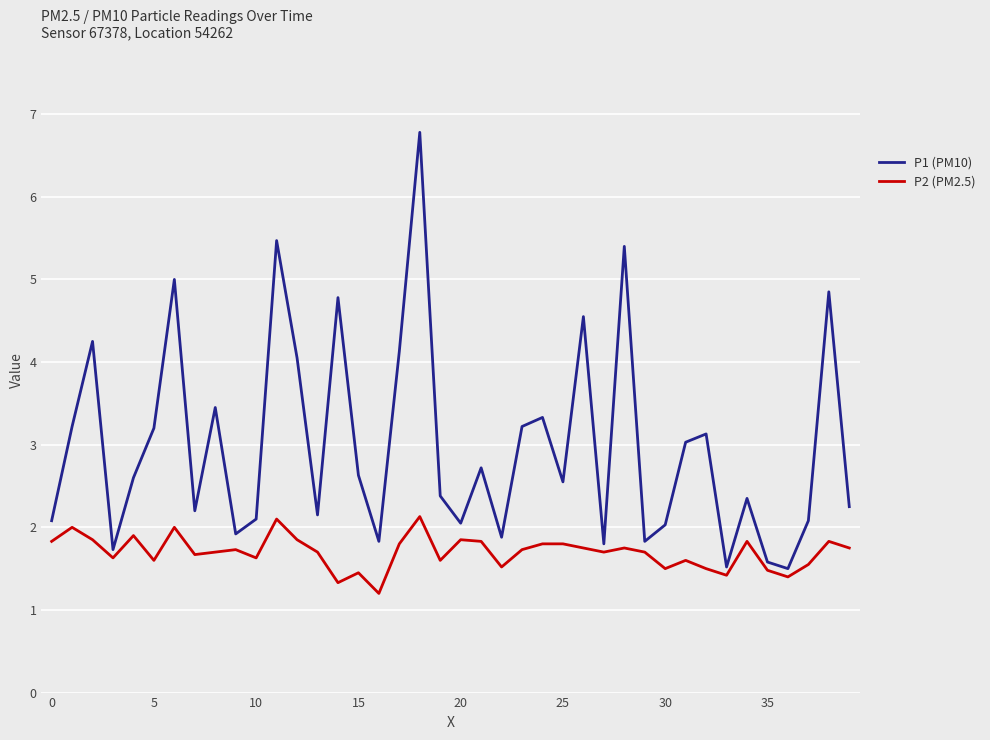

What is the greatest value displayed?

6.8